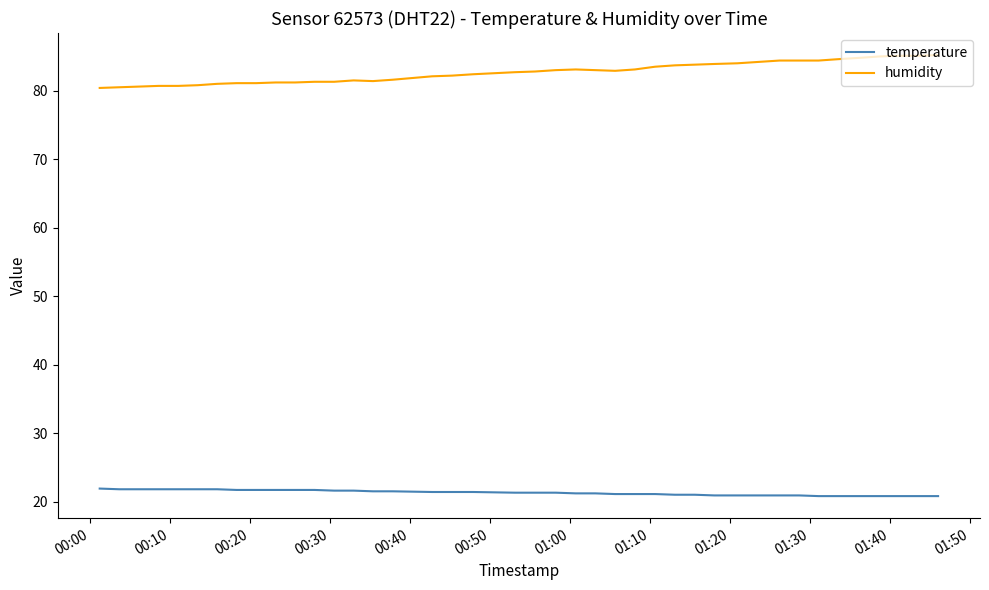

What is the smallest value displayed?

20.8